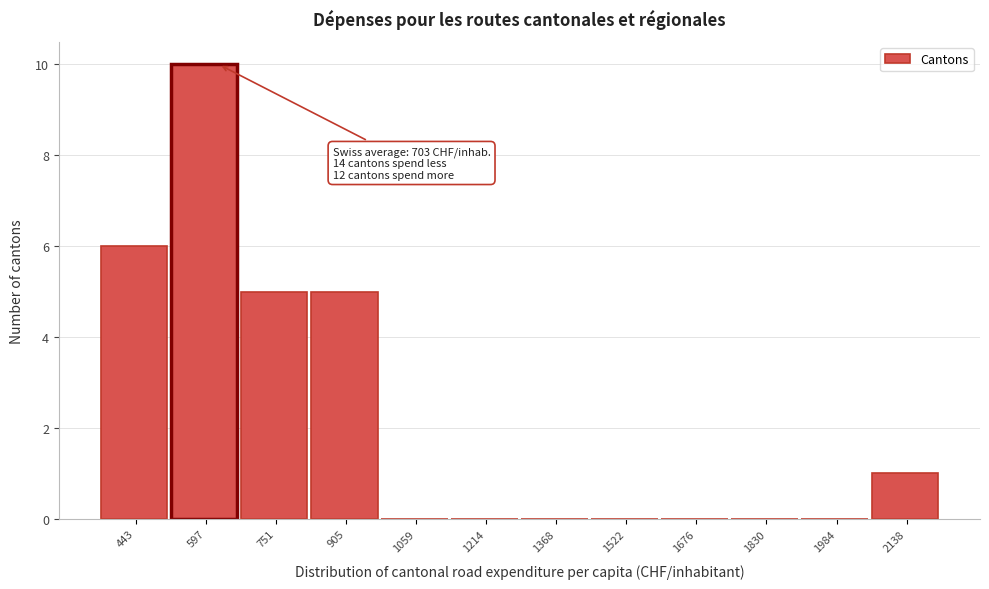

Reading left to right, what are all the values shown in this chart?

443=6	597=10	751=5	905=5	1059=0	1214=0	1368=0	1522=0	1676=0	1830=0	1984=0	2138=1